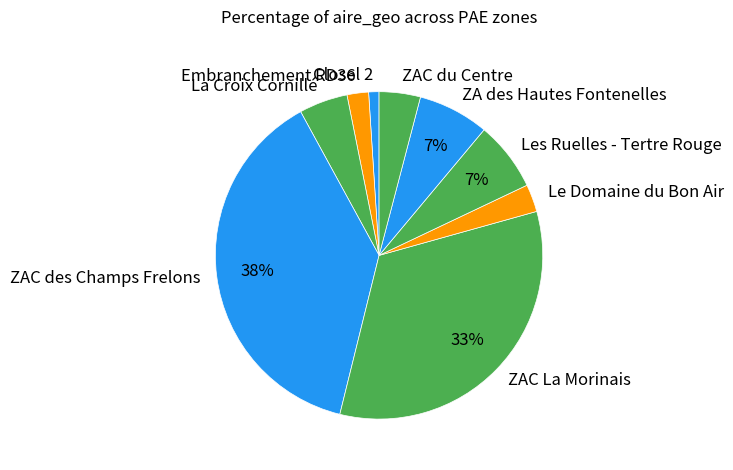

To the nearest percent, what percentage of the pie is ZAC des Champs Frelons?

38%